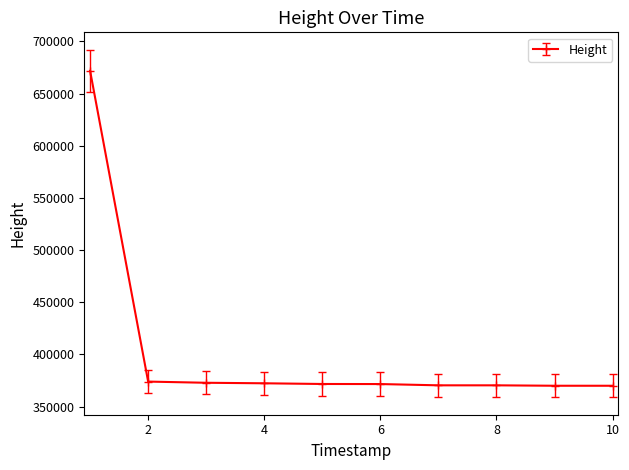

What is the minimum value shown in the chart?

369992